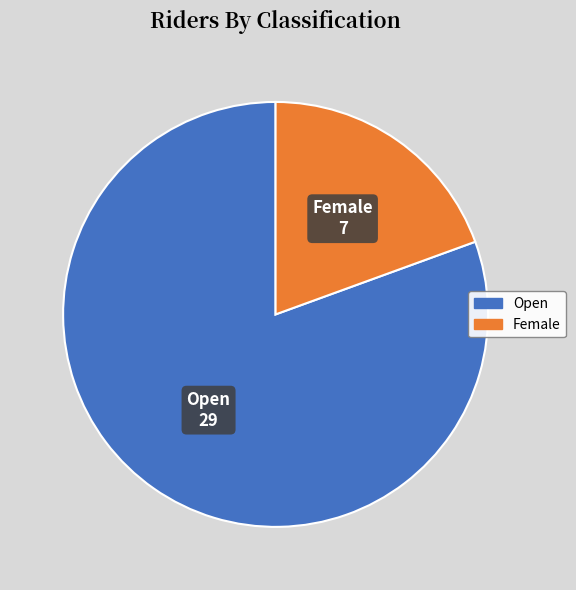

What is the ratio of the value at Female to the value at Open?

0.2